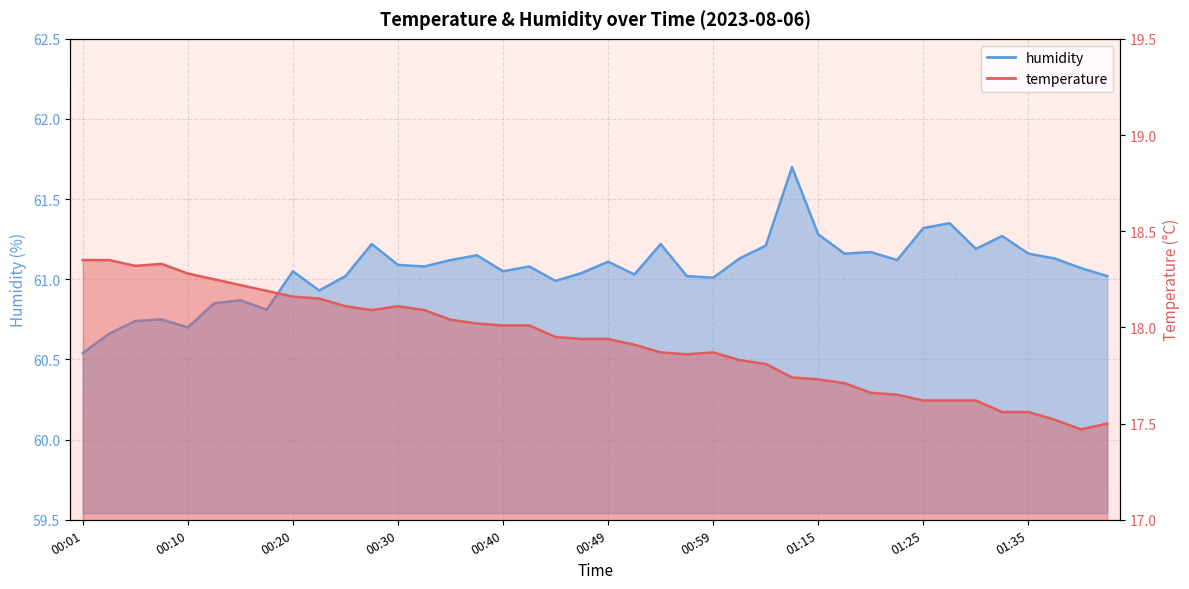

Where is temperature nearest to the value 17?

01:40